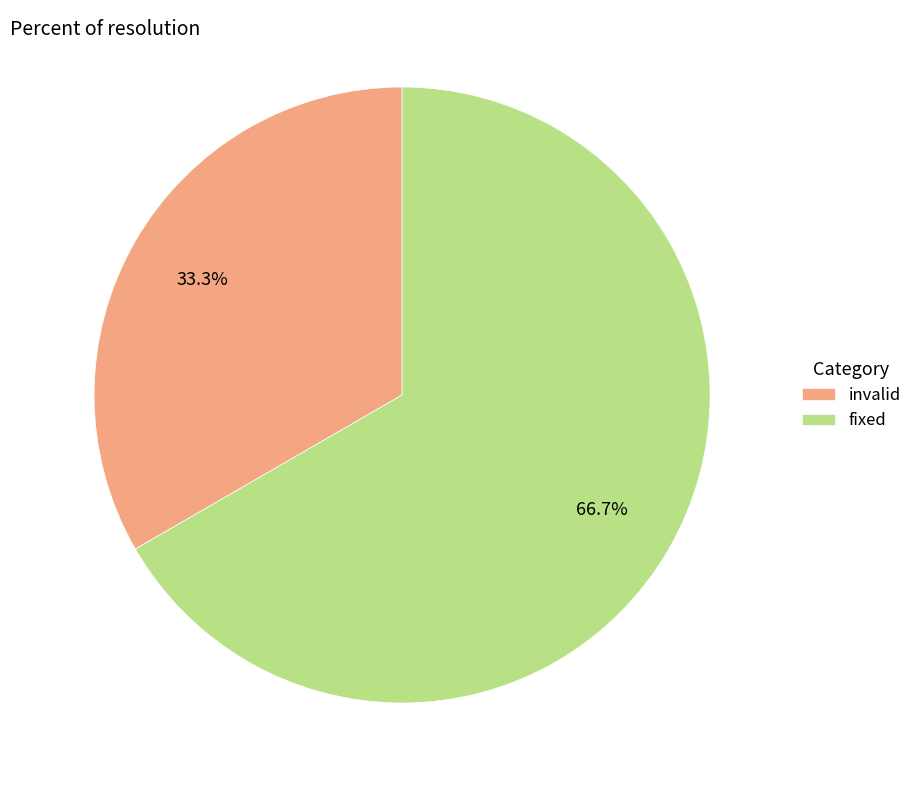

How many slices are in this pie chart?

2